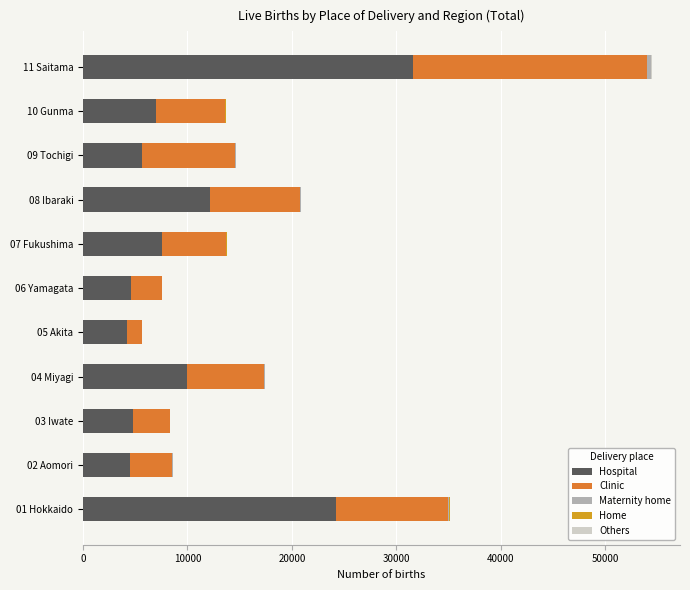

What is the highest value of the Hospital series?

31580